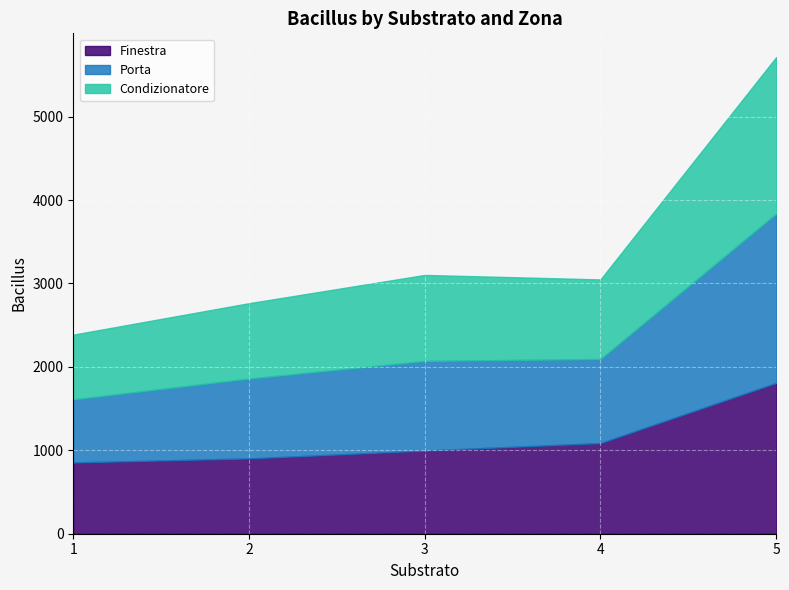

Reading left to right, what are all the values shown in this chart?

Finestra: 854.3	902.9	997.4	1086.7	1808.0
Porta: 756.6	957.4	1074.0	1008.1	2029.0
Condizionatore: 775.6	903.4	1031.0	953.6	1875.9